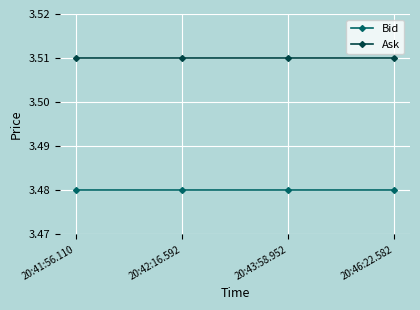

Is it true that Bid equals 5.5 at 20:42:16.592?

False